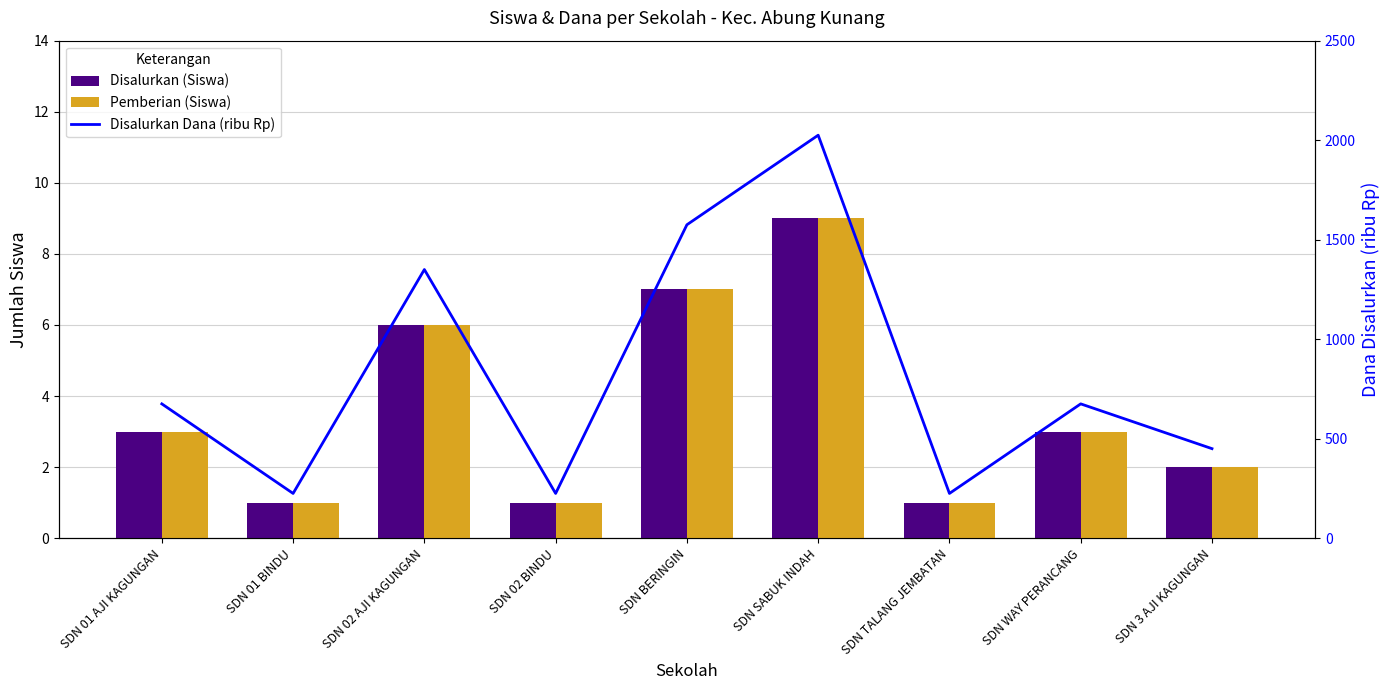

Is it true that Pemberian (Siswa) equals 9 at SDN SABUK INDAH?

True